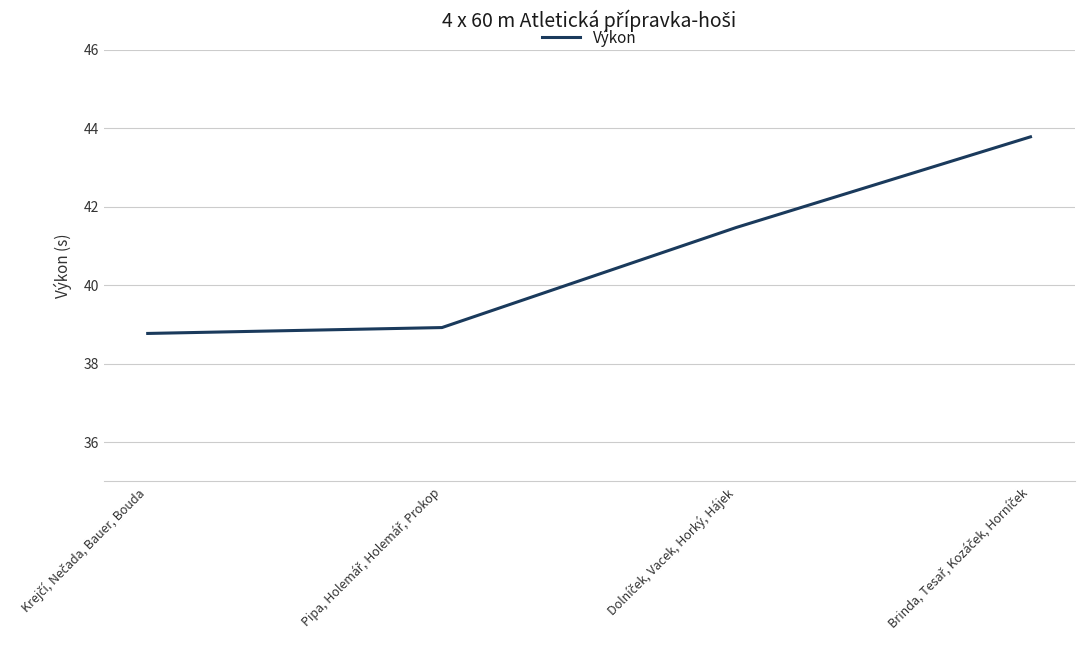

How many values are below 41?

2